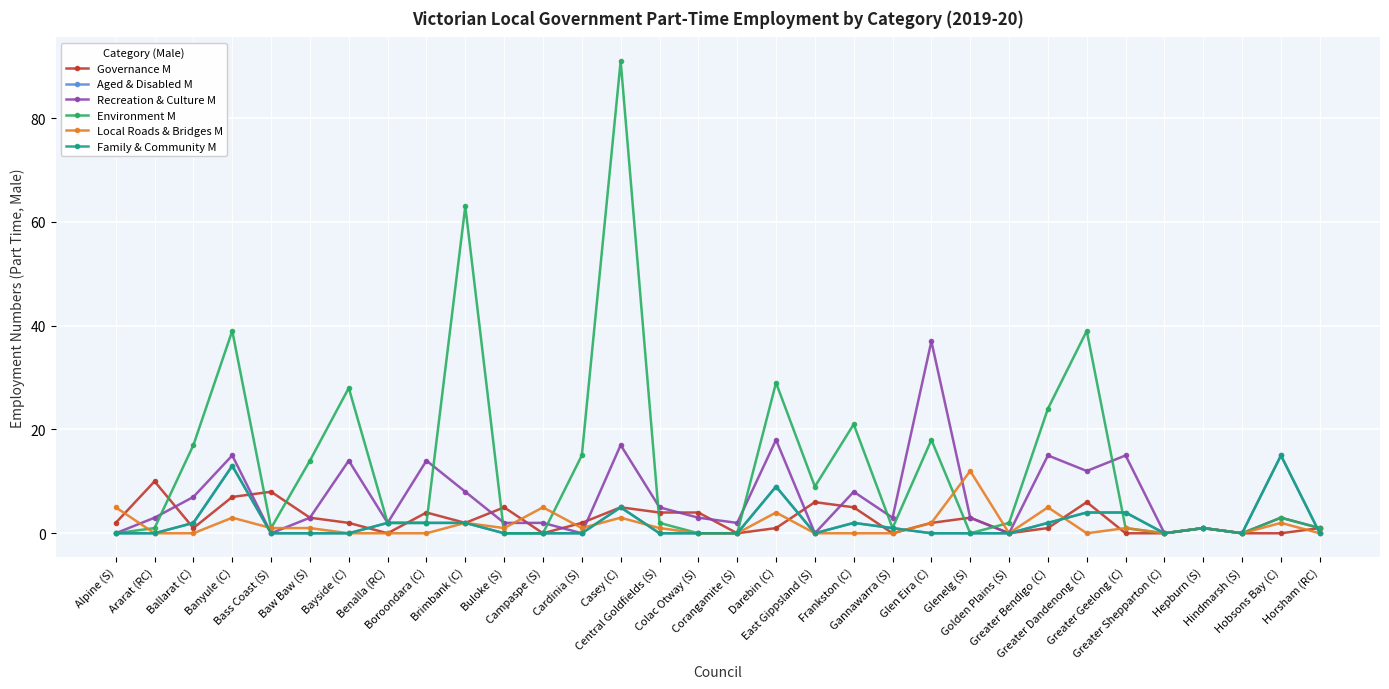

Is this an area chart (filled region under the line)?

No